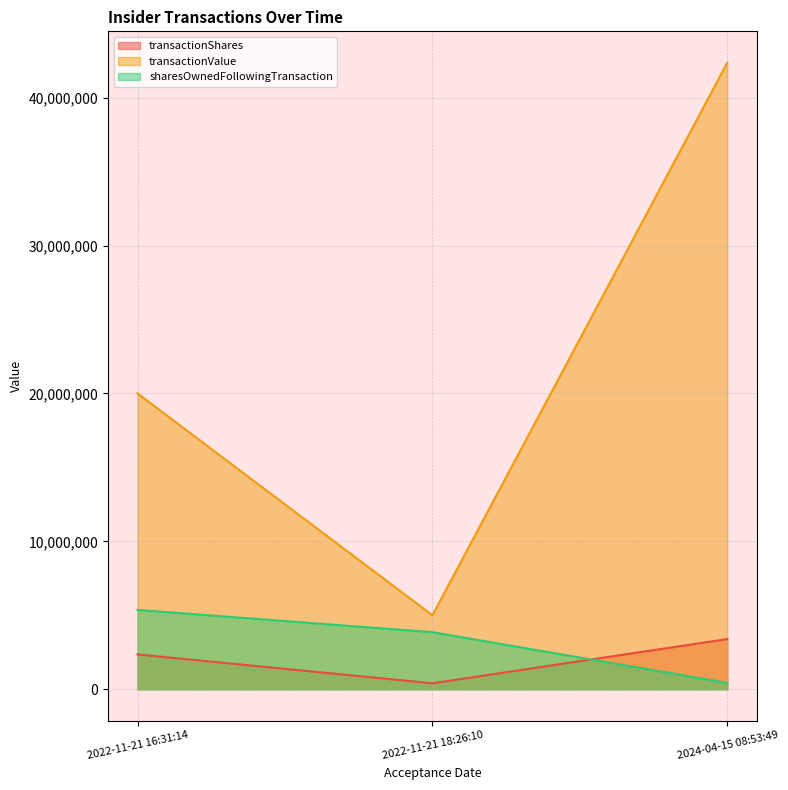

Which category has the highest value across all series?

2024-04-15 08:53:49